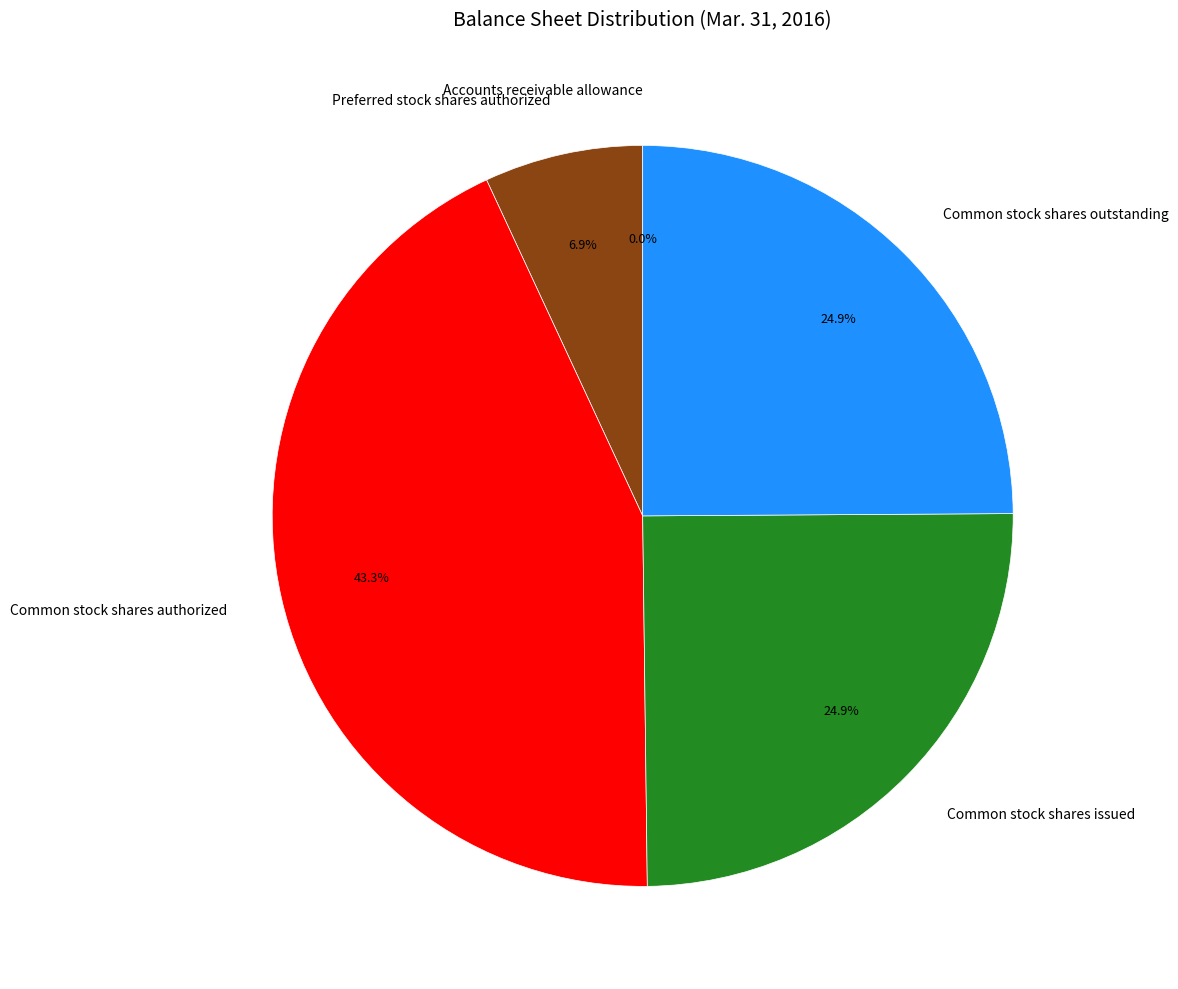

What is the ratio of the value at Common stock shares issued to the value at Preferred stock shares authorized?

3.6